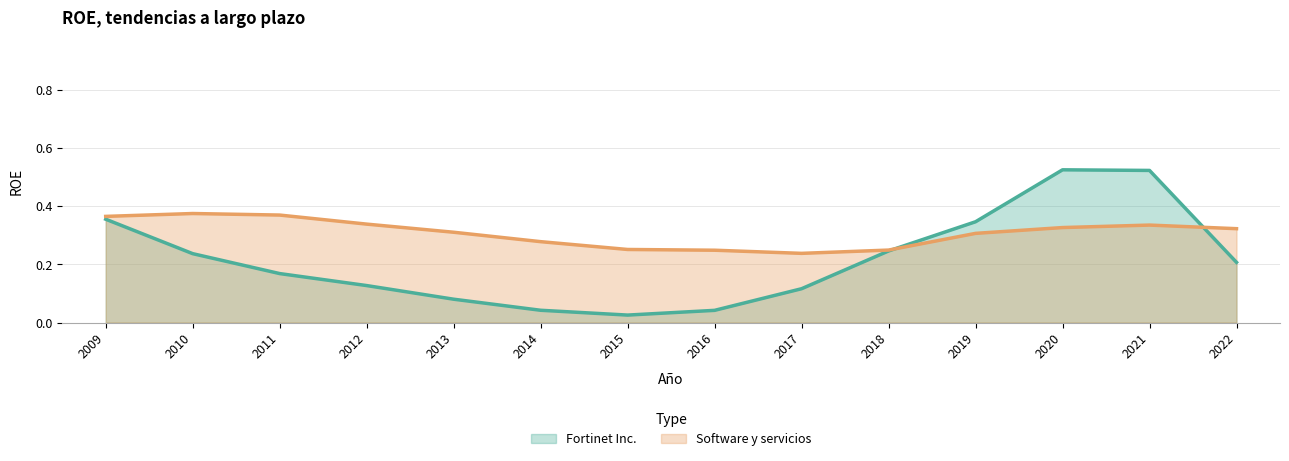

Which series has the widest spread of values?

Fortinet Inc.